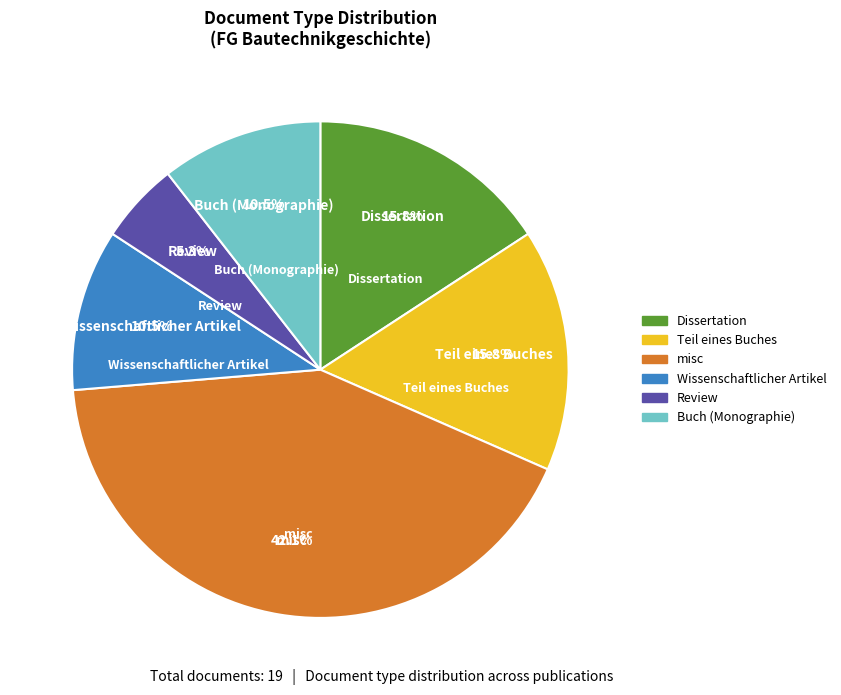

Count the number of slices in the pie.

6